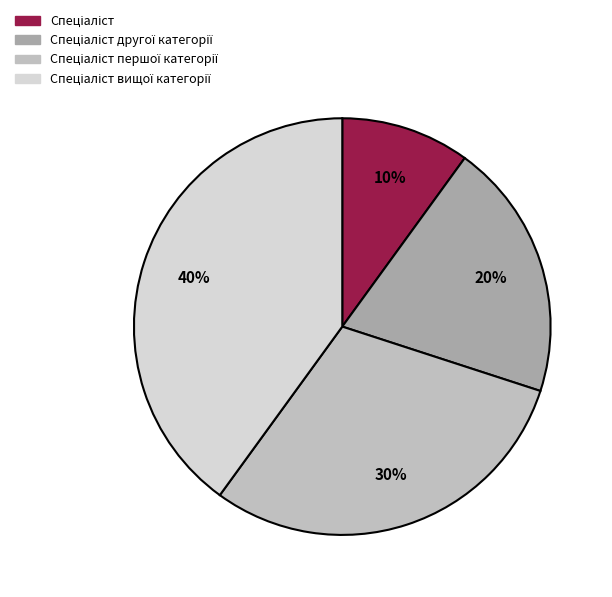

To the nearest percent, what is the average slice percentage?

25%